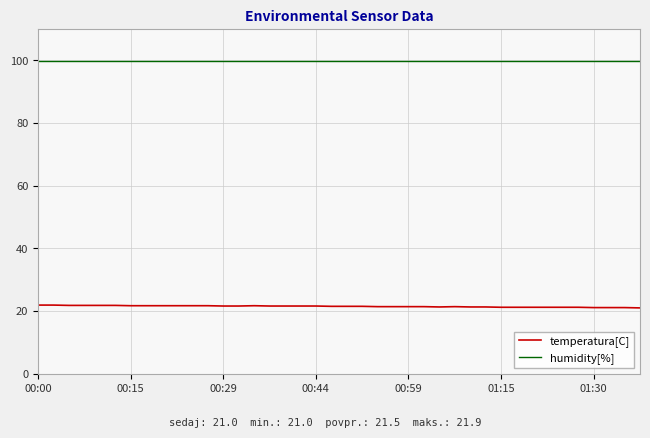

True or false: humidity[%] and temperatura[C] cross at least once.

False